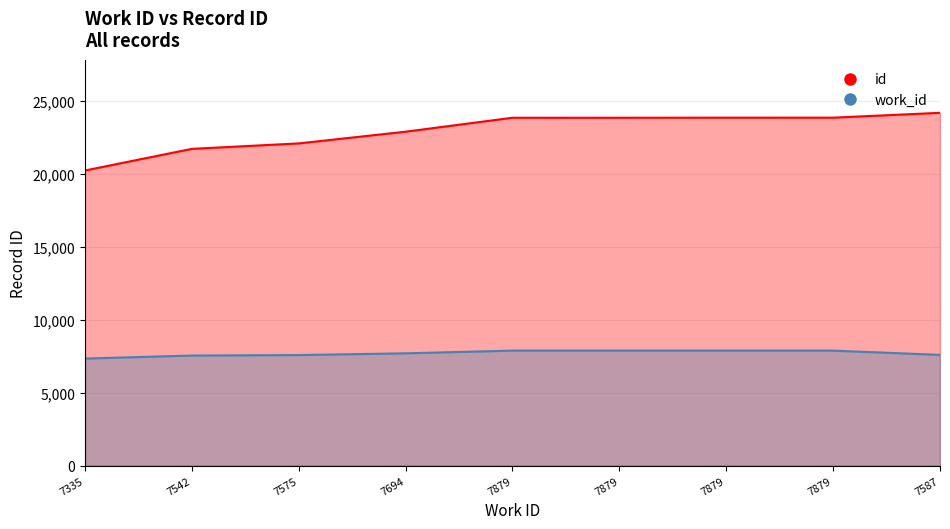

What is the label of the 6th point from the left?

7879